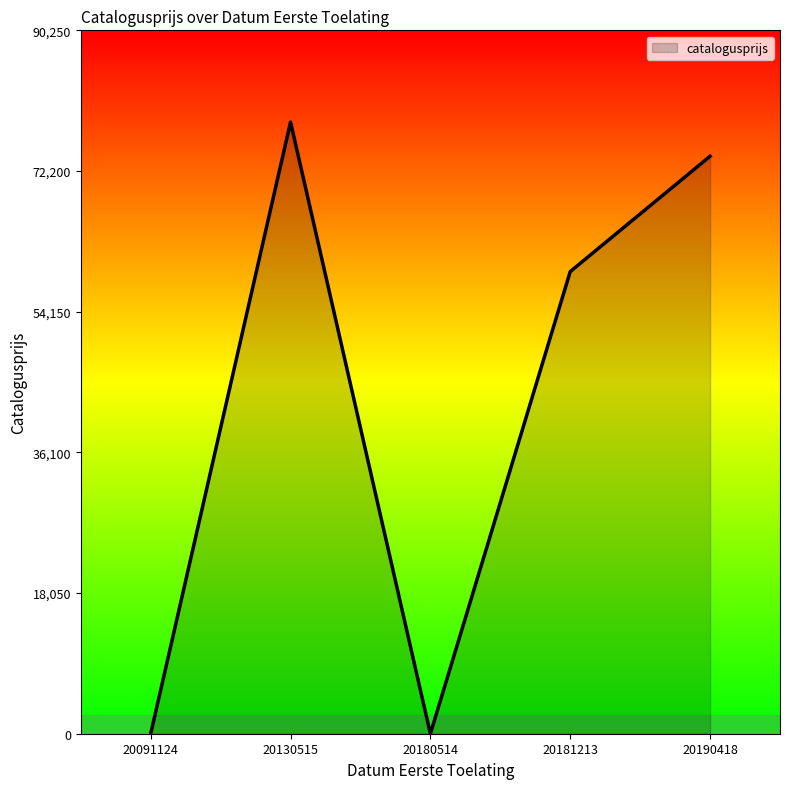

Where is the data nearest to the value 39239?

20181213